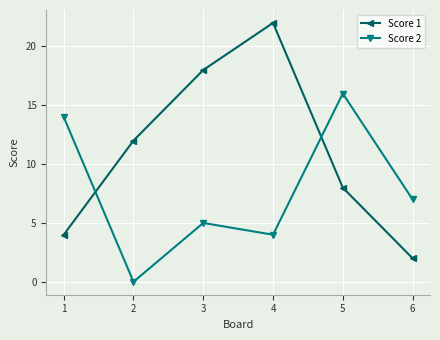

Reading right to left, transcribe all the data shown in this chart.

Score 1: 2	8	22	18	12	4
Score 2: 7	16	4	5	0	14